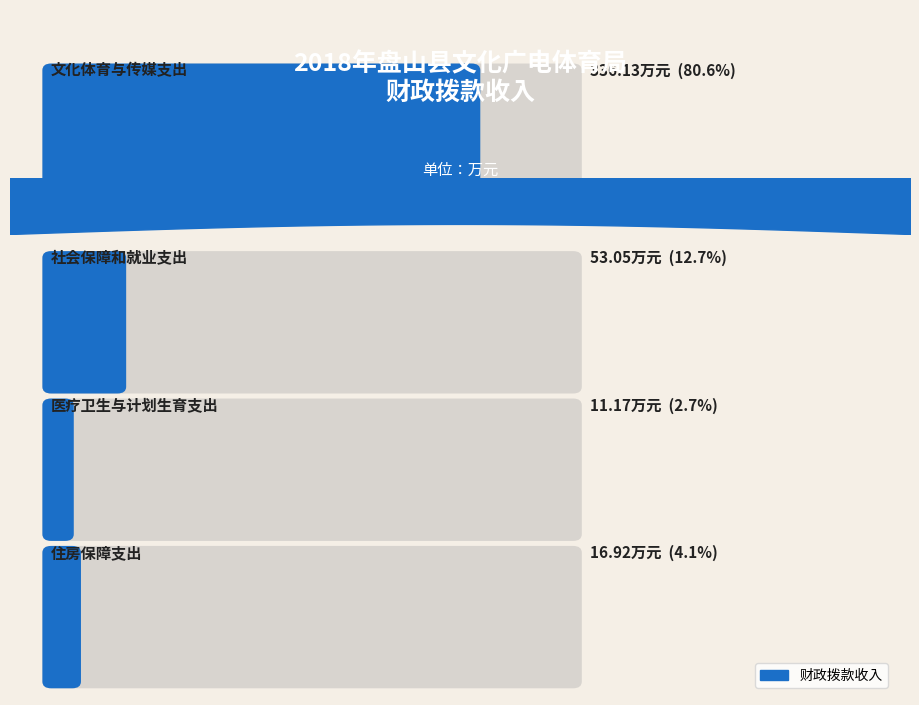

What is the sum of the values at 医疗卫生与计划生育支出 and 社会保障和就业支出?

64.2